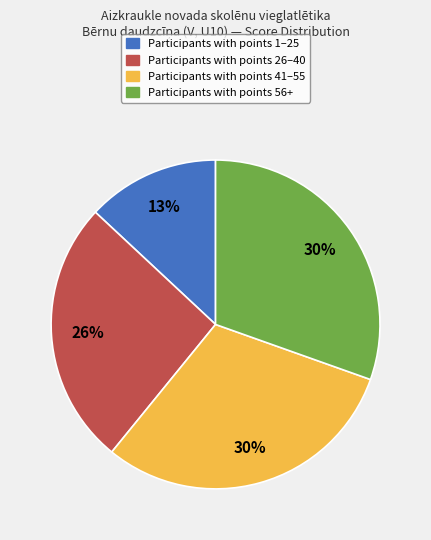

Does any single category account for the majority?

No